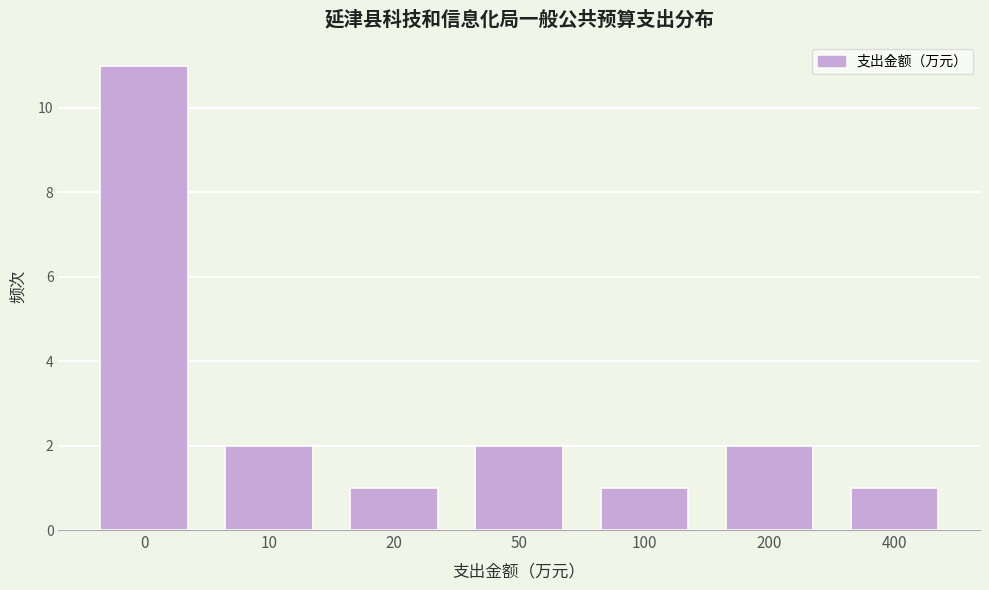

Reading right to left, what are all the values shown in this chart?

1	2	1	2	1	2	11